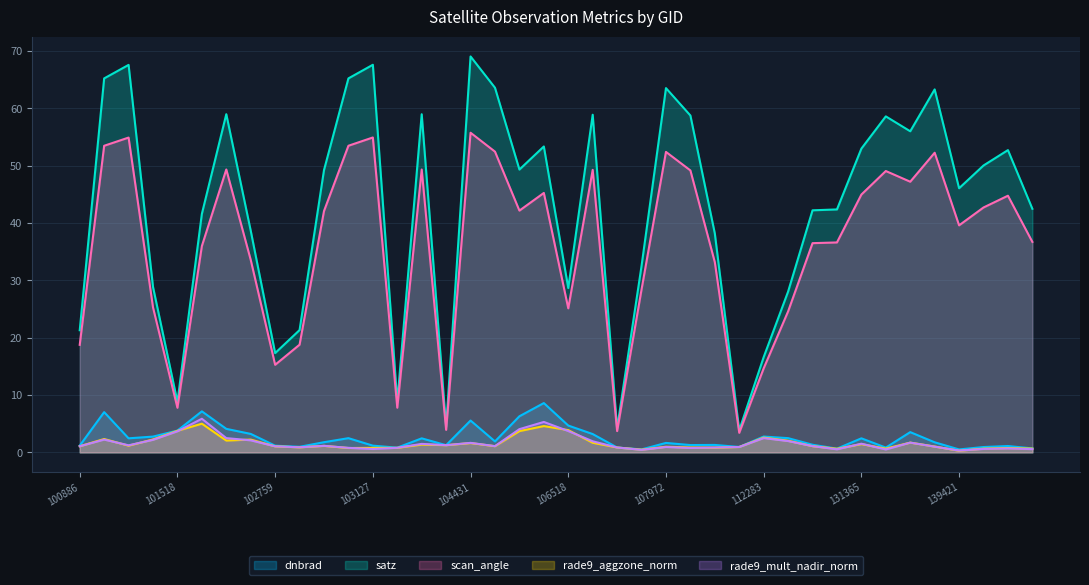

Count the number of categories in the chart.

40